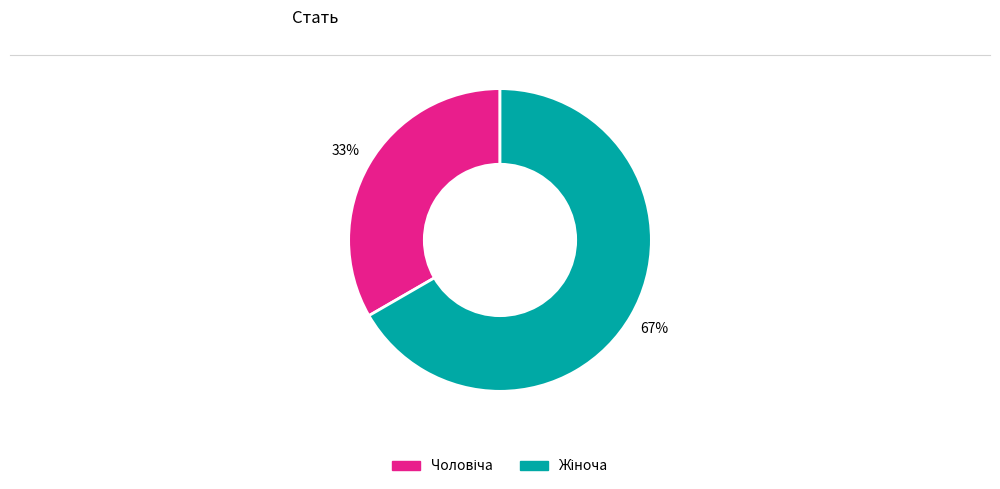

How many segments does this pie chart have?

2